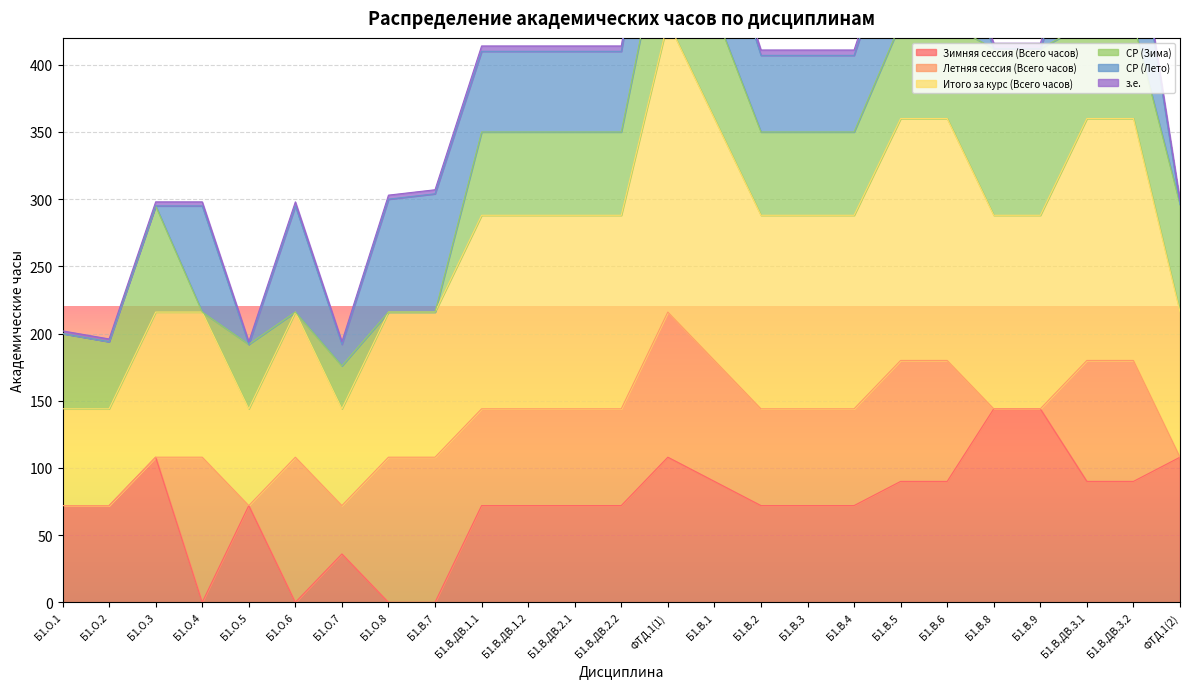

What is the highest value of the Зимняя сессия (Всего часов) series?

144